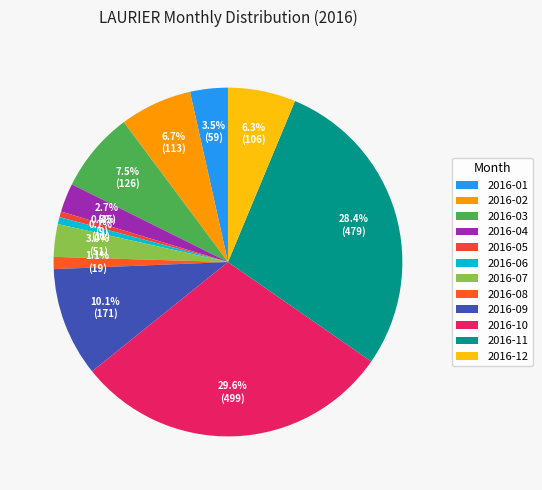

To the nearest percent, what is the difference between the largest and smallest slice percentages?

29%